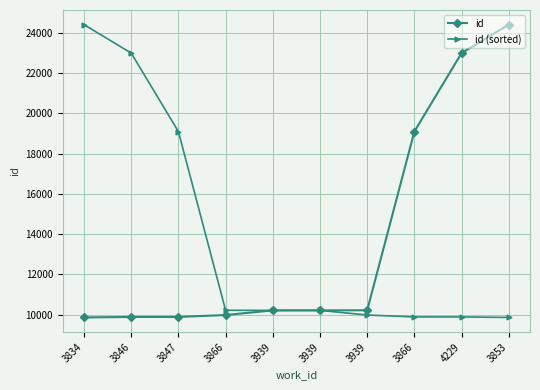

Reading left to right, what are all the values shown in this chart?

id: 9865	9890	9891	9986	10215	10217	10221	19100	23000	24411
id (sorted): 24411	23000	19100	10221	10217	10215	9986	9891	9890	9865